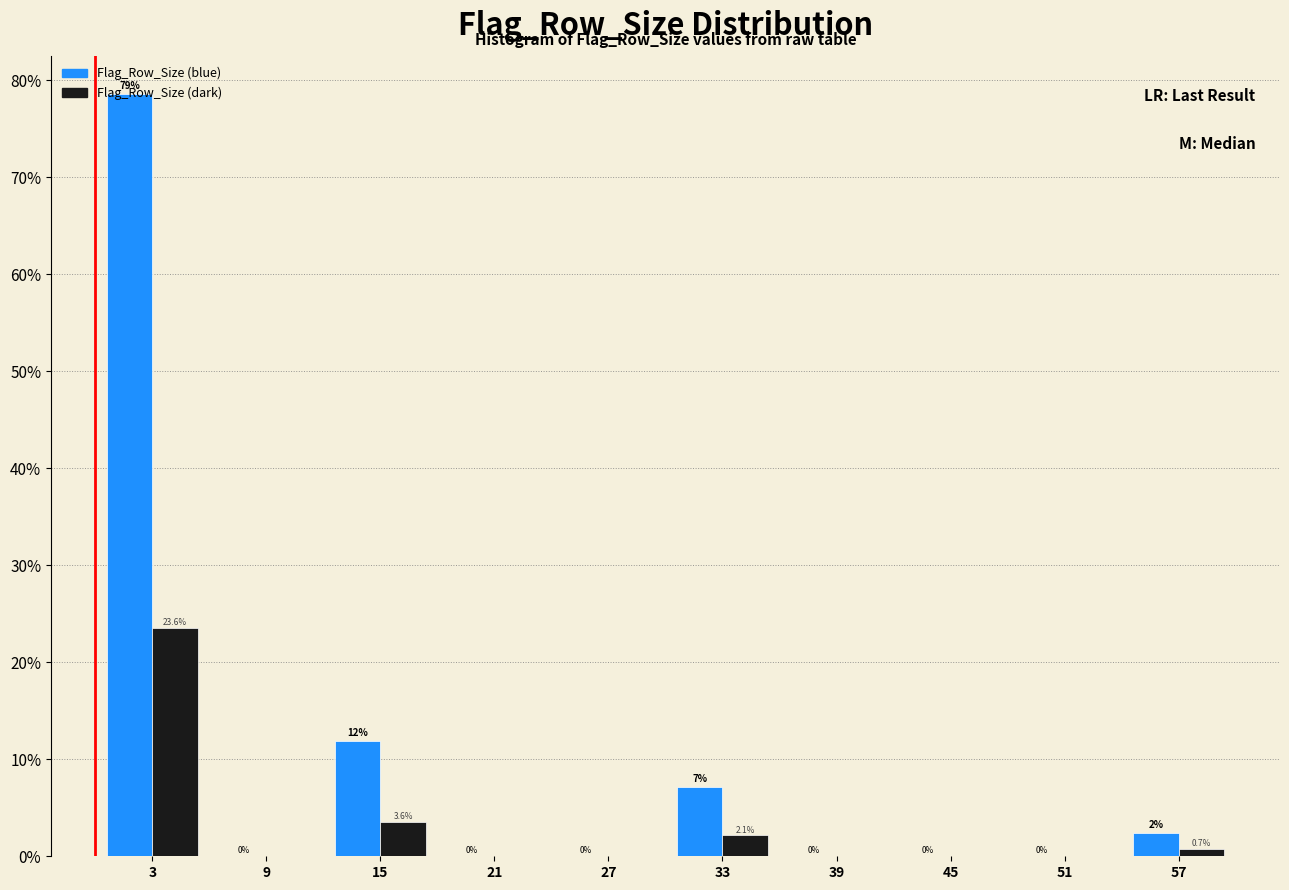

In the Flag_Row_Size (dark) series, which range on the x-axis has the tallest bar?

0 to 6